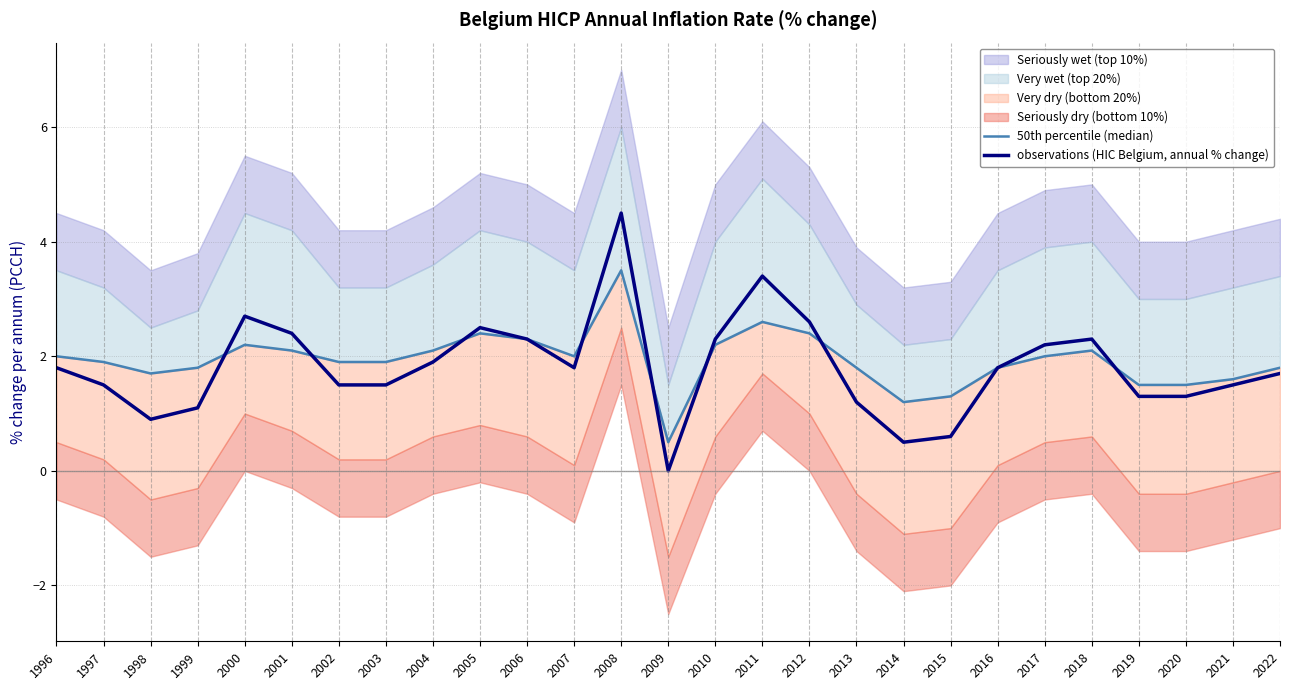

How many data points does each series have?

27